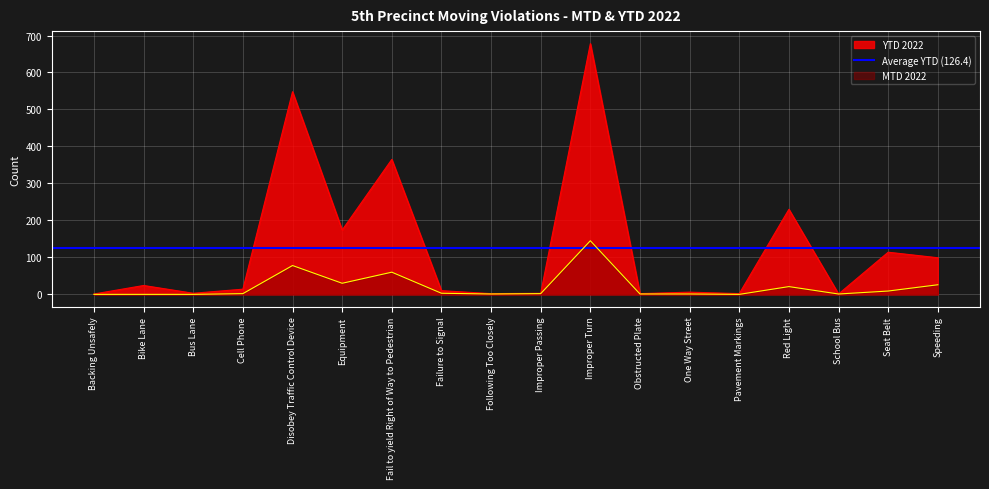

The YTD 2022 series shows 5 at Bike Lane. True or false?

False